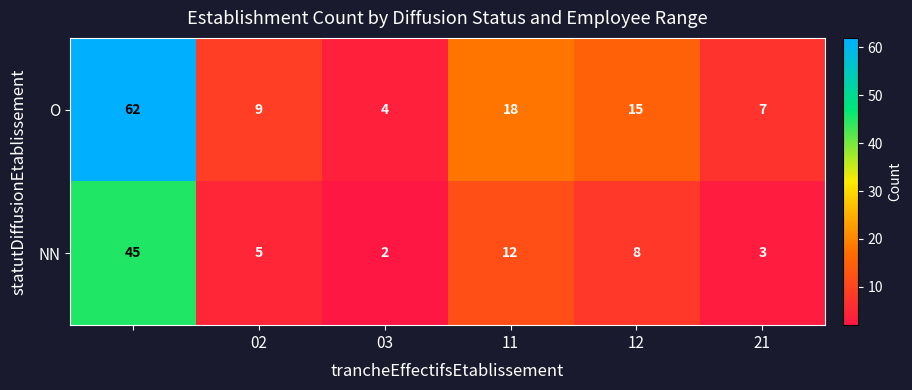

What is the maximum value shown in the chart?

62